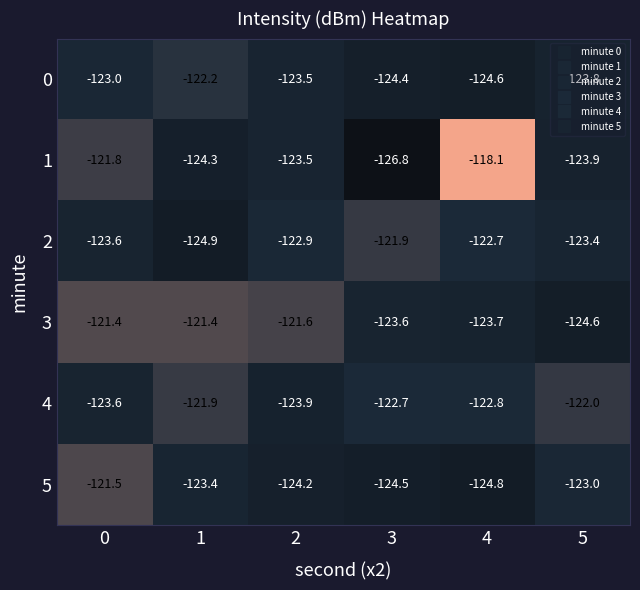

Which series has the widest spread of values?

1